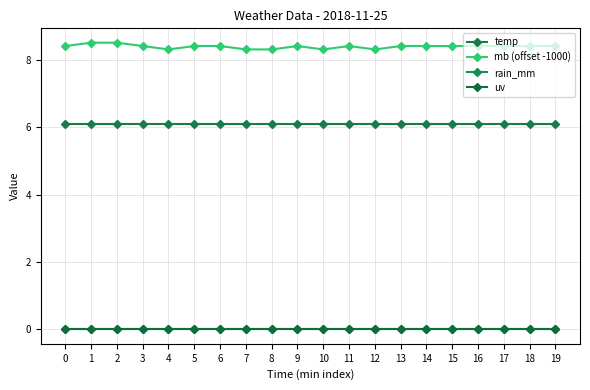

True or false: temp and mb (offset -1000) cross at least once.

False